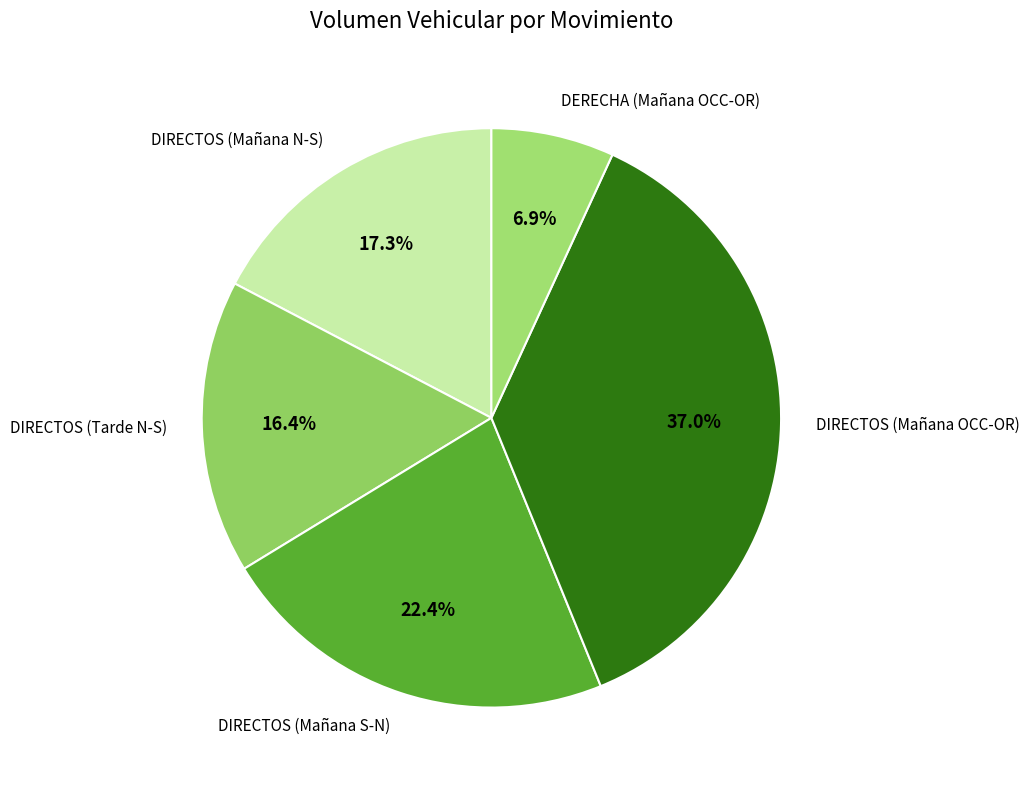

Is it true that DIRECTOS (Mañana N-S) is 17% of the pie?

True